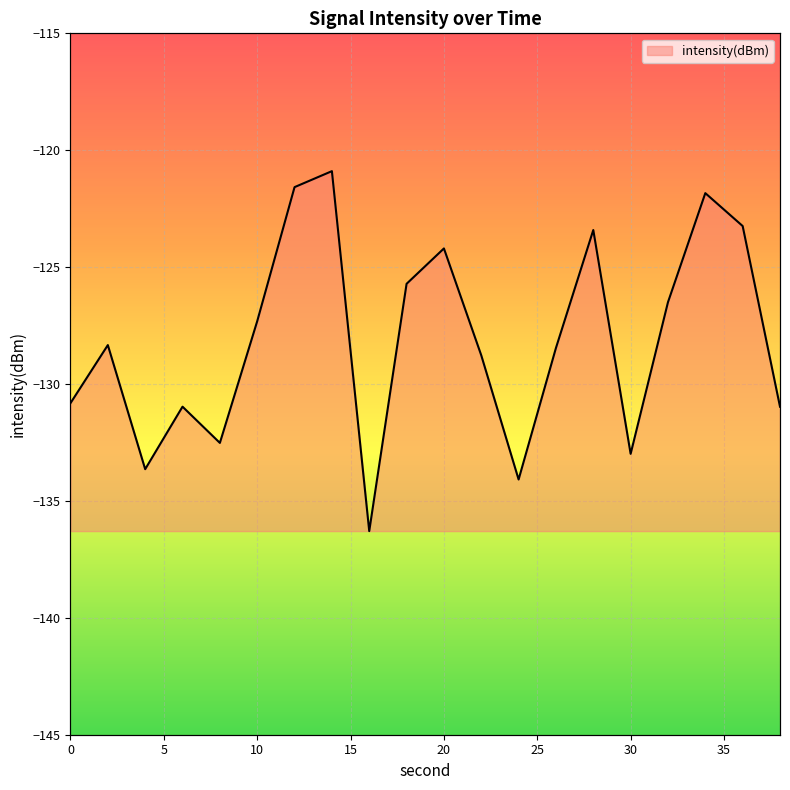

What is the value of the 1st point from the left?

-130.8